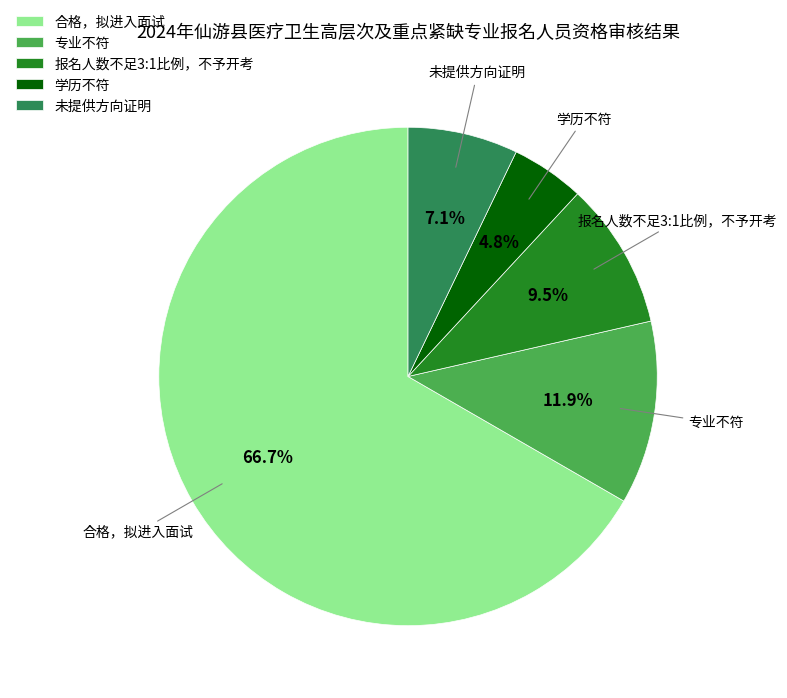

Rank the categories by value from highest to lowest.

合格，拟进入面试, 专业不符, 报名人数不足3:1比例，不予开考, 未提供方向证明, 学历不符